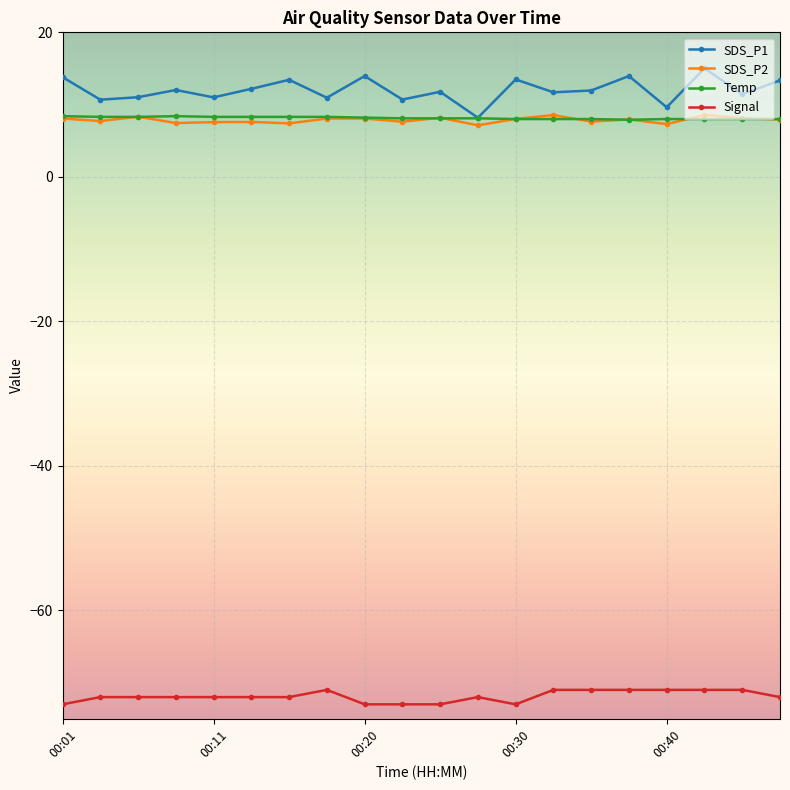

What is the value of the SDS_P2 point at the 1st from the left?

8.1